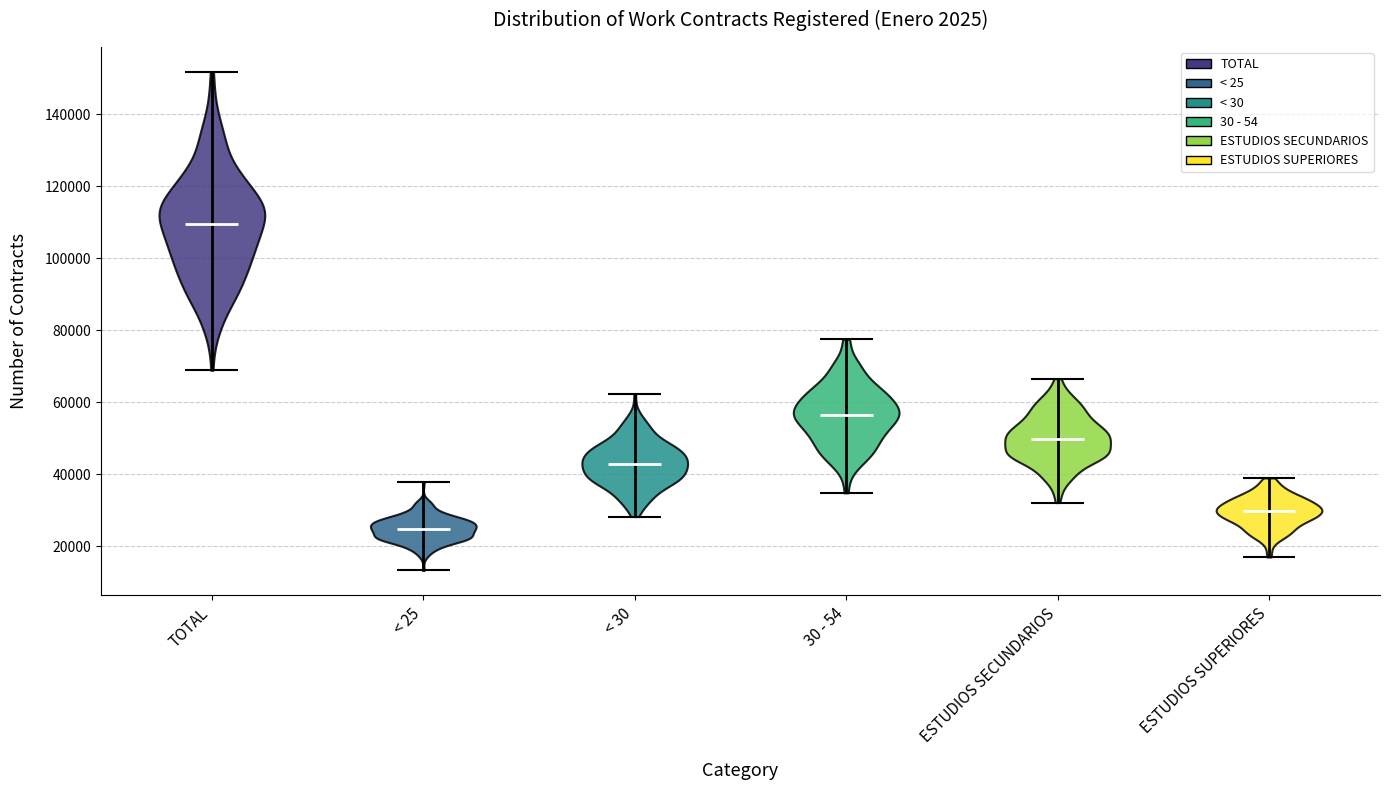

Reading left to right, read every violin against the y-axis: where its median line is, and the lowest and highest points it reaches. The values are not printed on the chart, so give them approximately, as read against the axis.

TOTAL: median line 110000, lowest point 68000, highest point 152000
< 25: median line 24000, lowest point 14000, highest point 38000
< 30: median line 42000, lowest point 28000, highest point 62000
30 - 54: median line 56000, lowest point 34000, highest point 78000
ESTUDIOS SECUNDARIOS: median line 50000, lowest point 32000, highest point 66000
ESTUDIOS SUPERIORES: median line 30000, lowest point 18000, highest point 38000